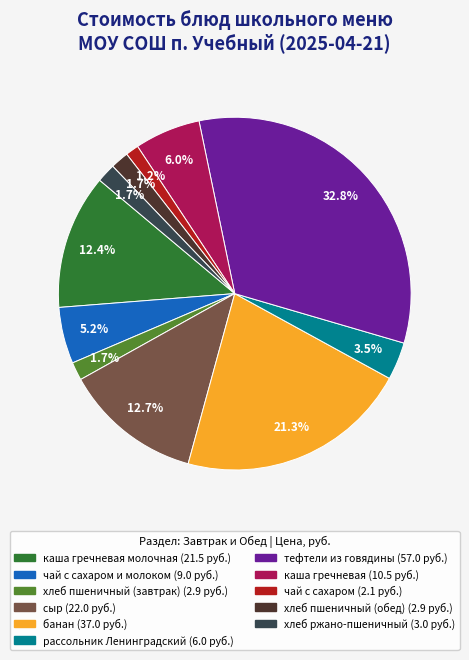

Does any single category account for the majority?

No